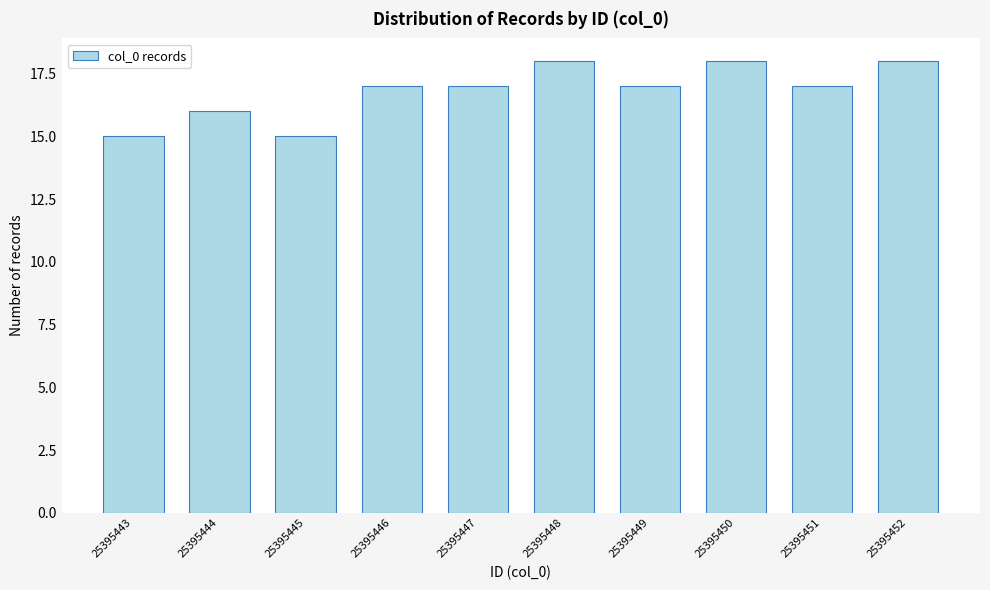

Reading right to left, transcribe all the data shown in this chart.

18	17	18	17	18	17	17	15	16	15